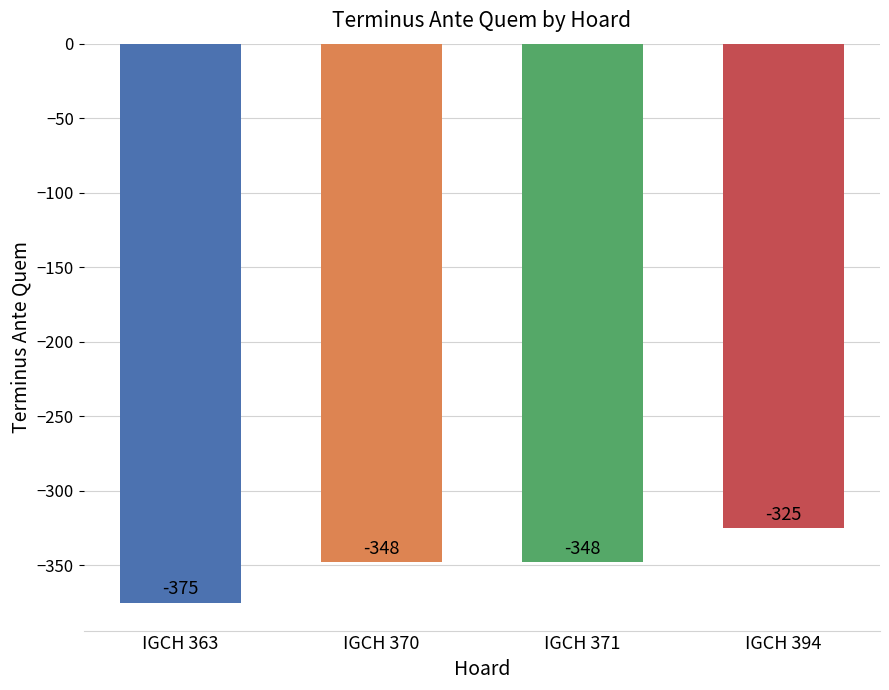

What value does the data have at IGCH 363?

-375